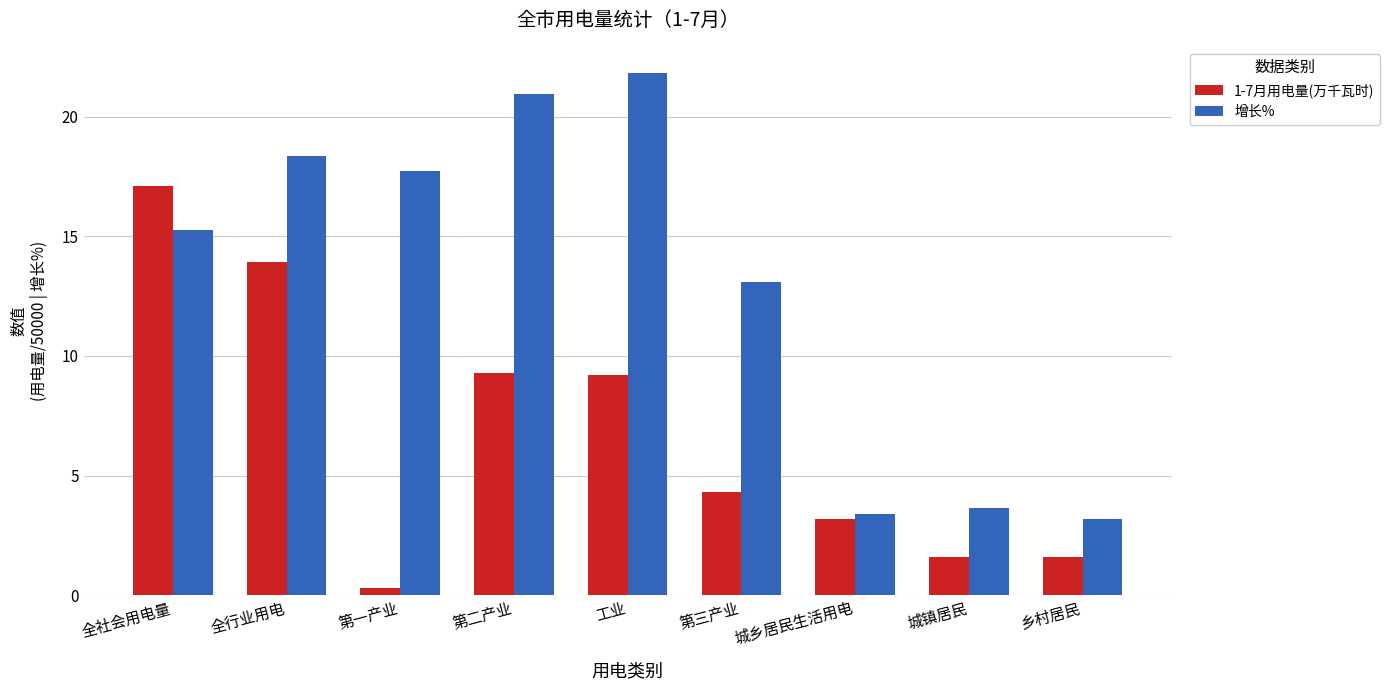

Which category has the lowest value in the 1-7月用电量(万千瓦时) series?

第一产业